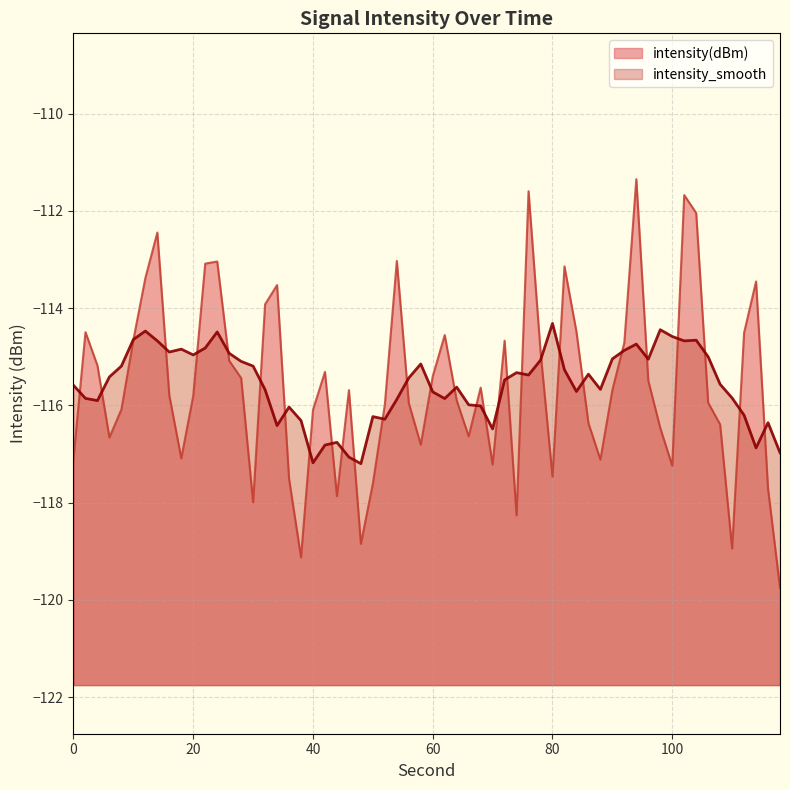

What is the smallest value displayed?

-119.8